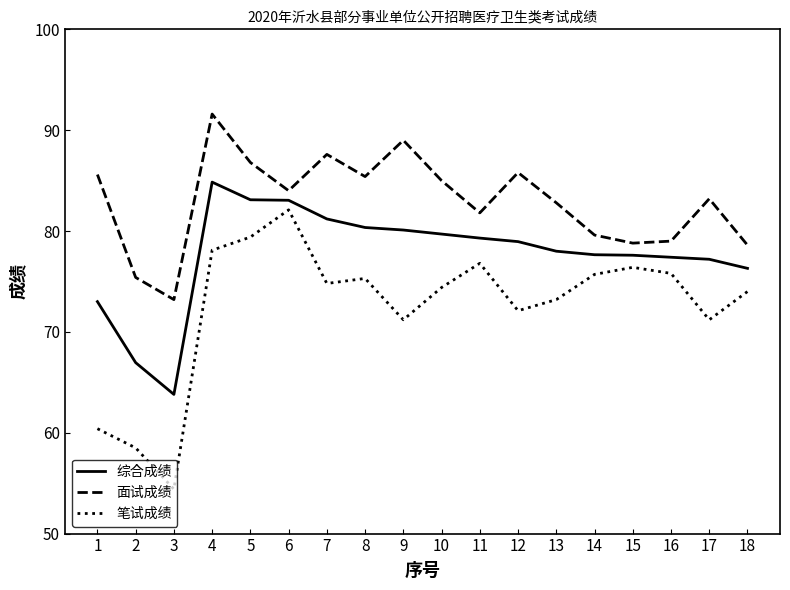

At which category is the sum across all series the highest?

4